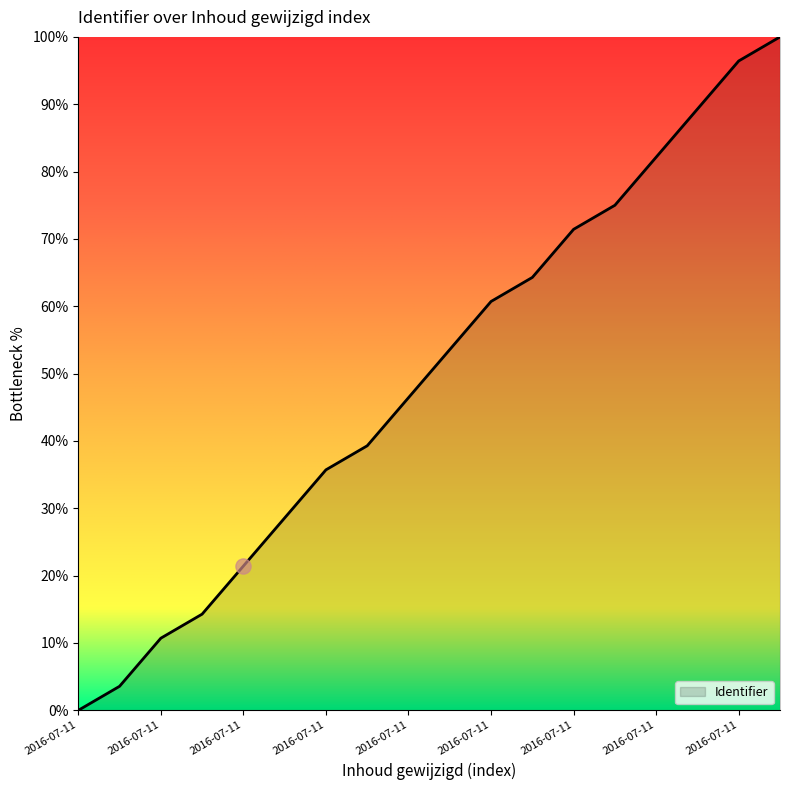

What is the greatest value displayed?

100.0